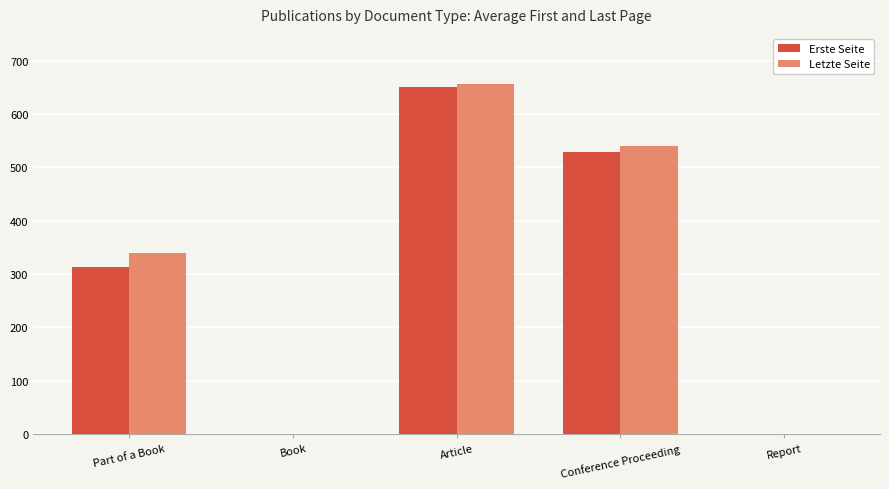

Is it true that Letzte Seite equals 606.3 at Part of a Book?

False